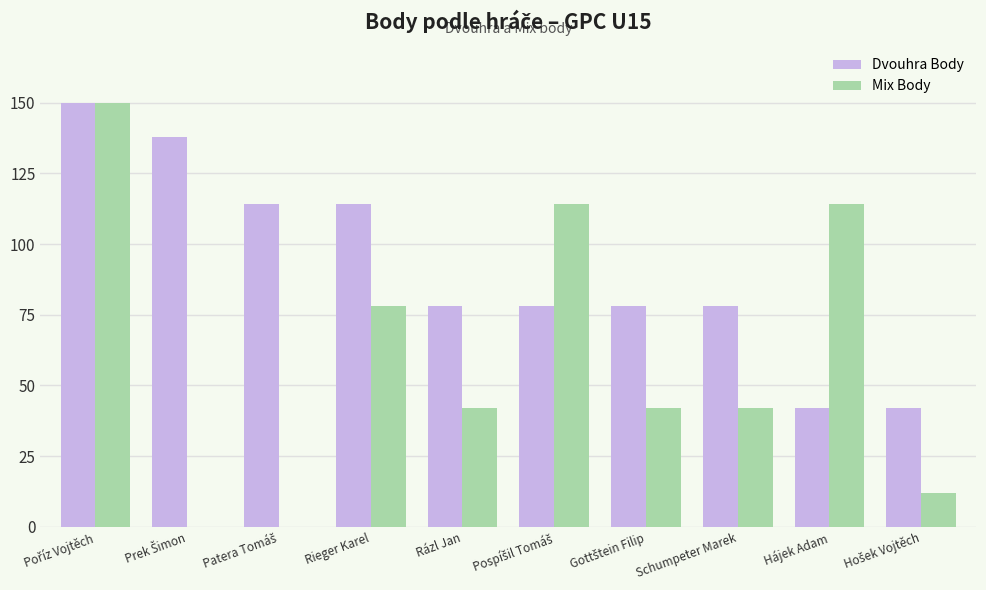

What is the maximum value shown in the chart?

150